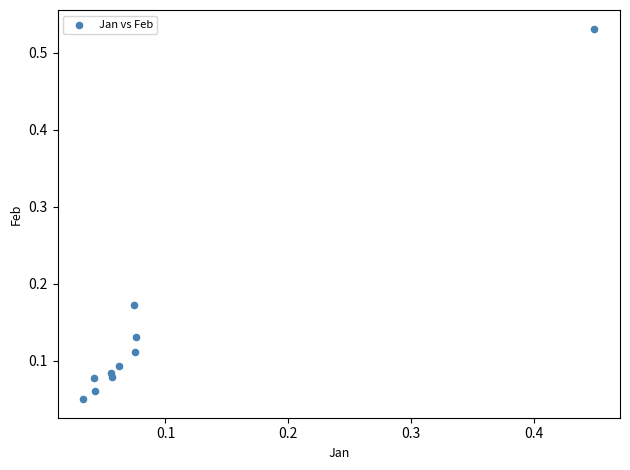

What is the range of X values (max minus min)?

0.4